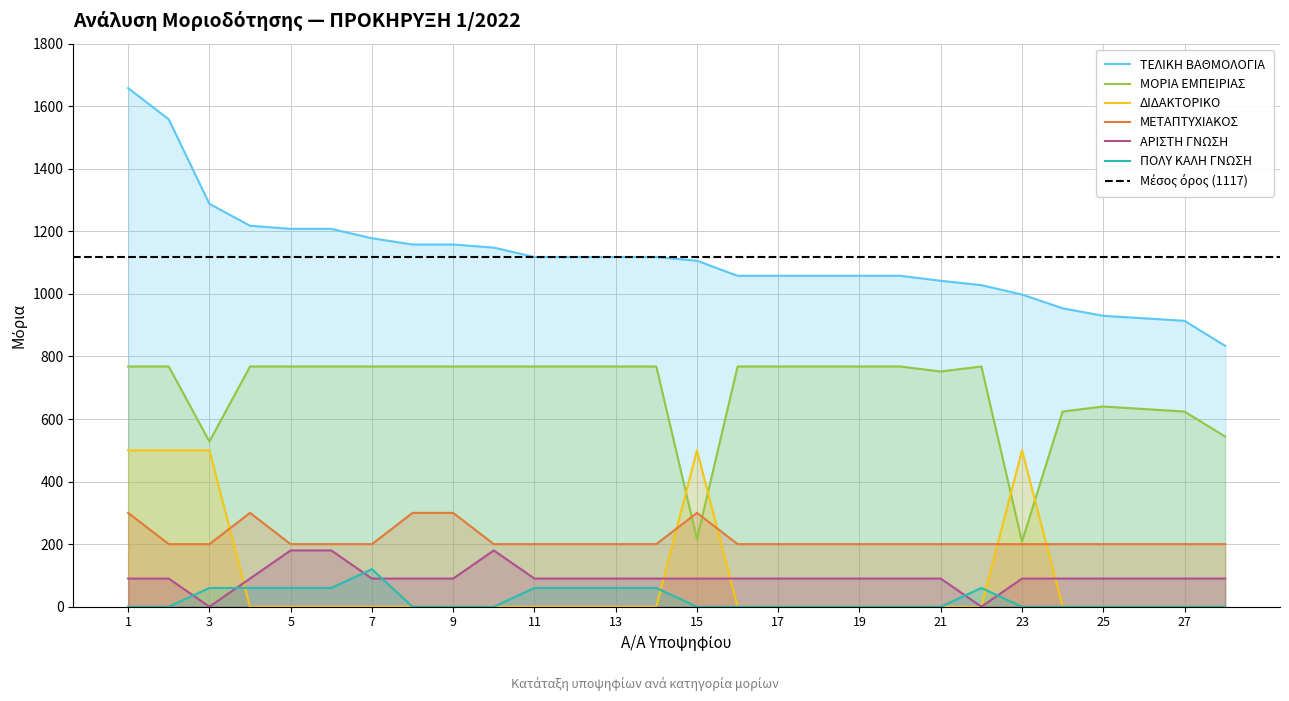

How many positive values does the ΔΙΔΑΚΤΟΡΙΚΟ series have?

5